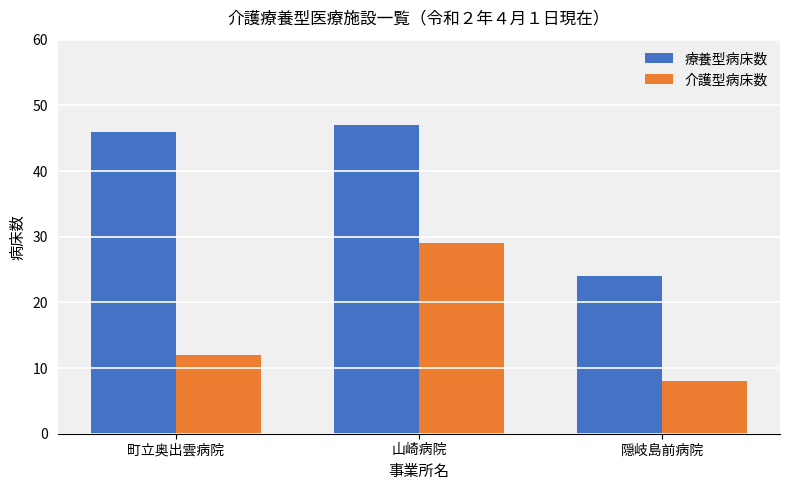

What is the difference between the maximum and second lowest values in the 療養型病床数 series?

1